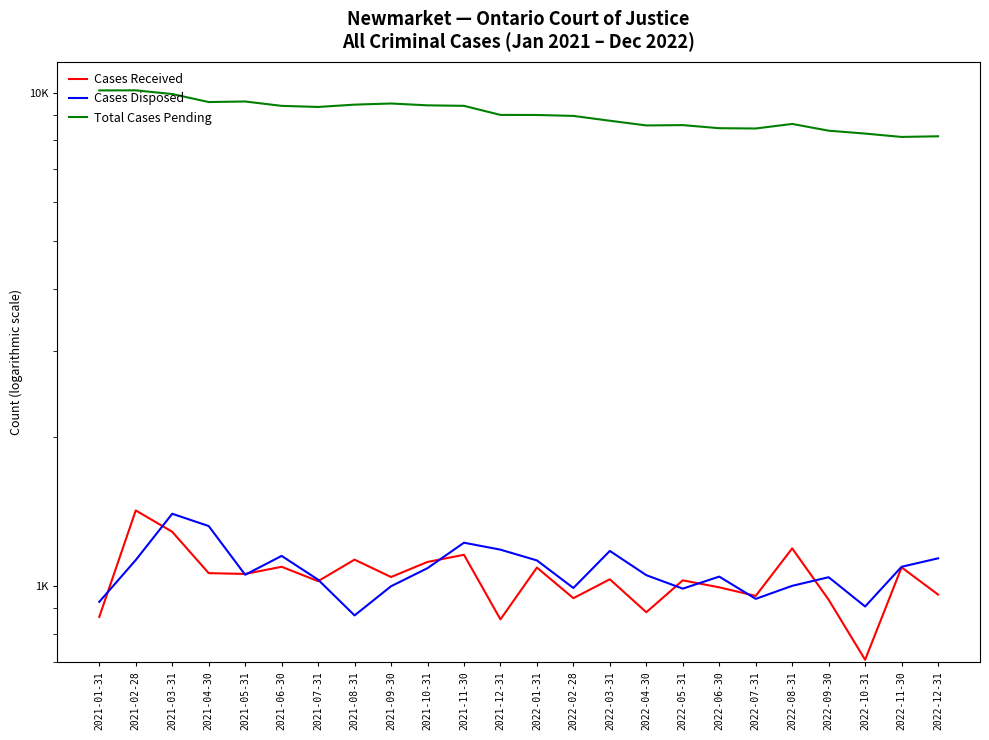

Rank the series at 2022-02-28 from highest to lowest value.

Total Cases Pending, Cases Disposed, Cases Received